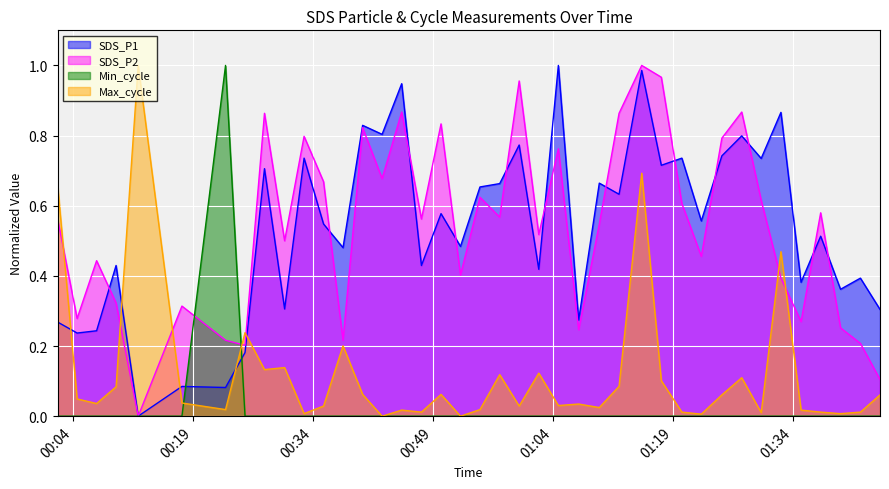

True or false: Max_cycle and SDS_P1 cross at least once.

True